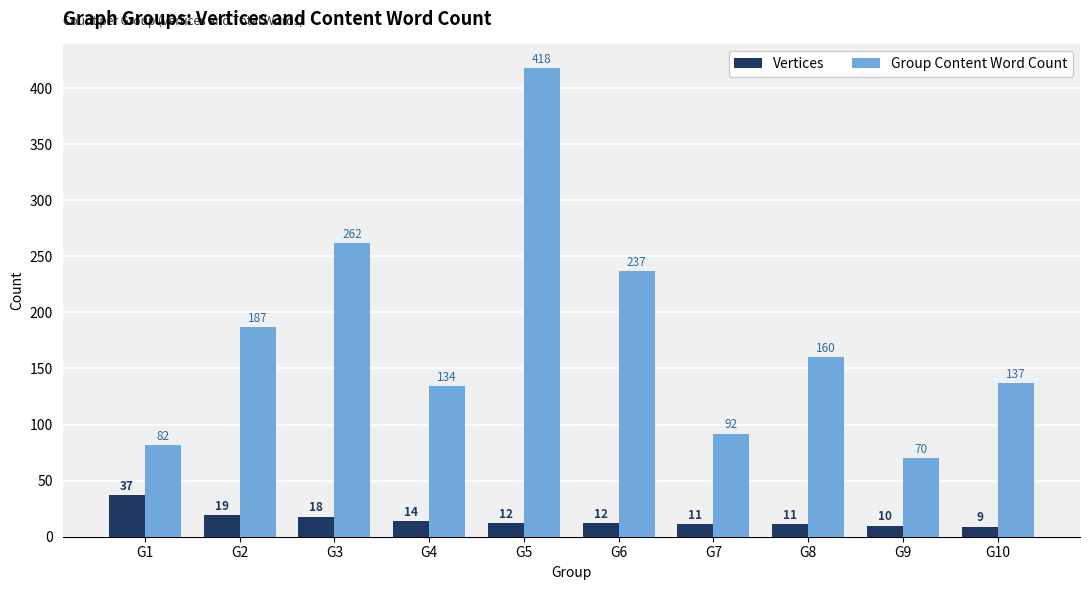

How many values in the Group Content Word Count series are below 160?

5